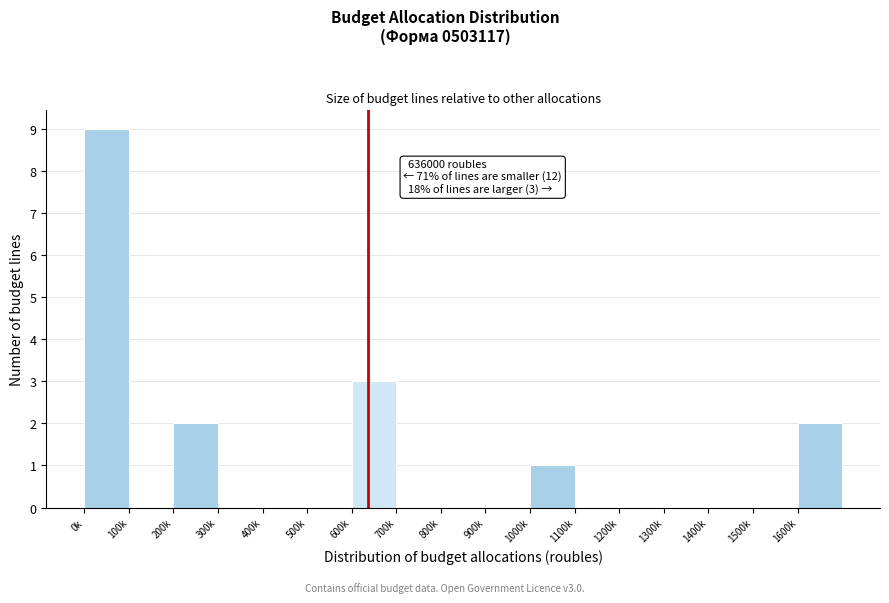

Reading right to left, extract all data points from this chart.

1600k=2	1500k=0	1400k=0	1300k=0	1200k=0	1100k=0	1000k=1	900k=0	800k=0	700k=0	600k=3	500k=0	400k=0	300k=0	200k=2	100k=0	0k=9